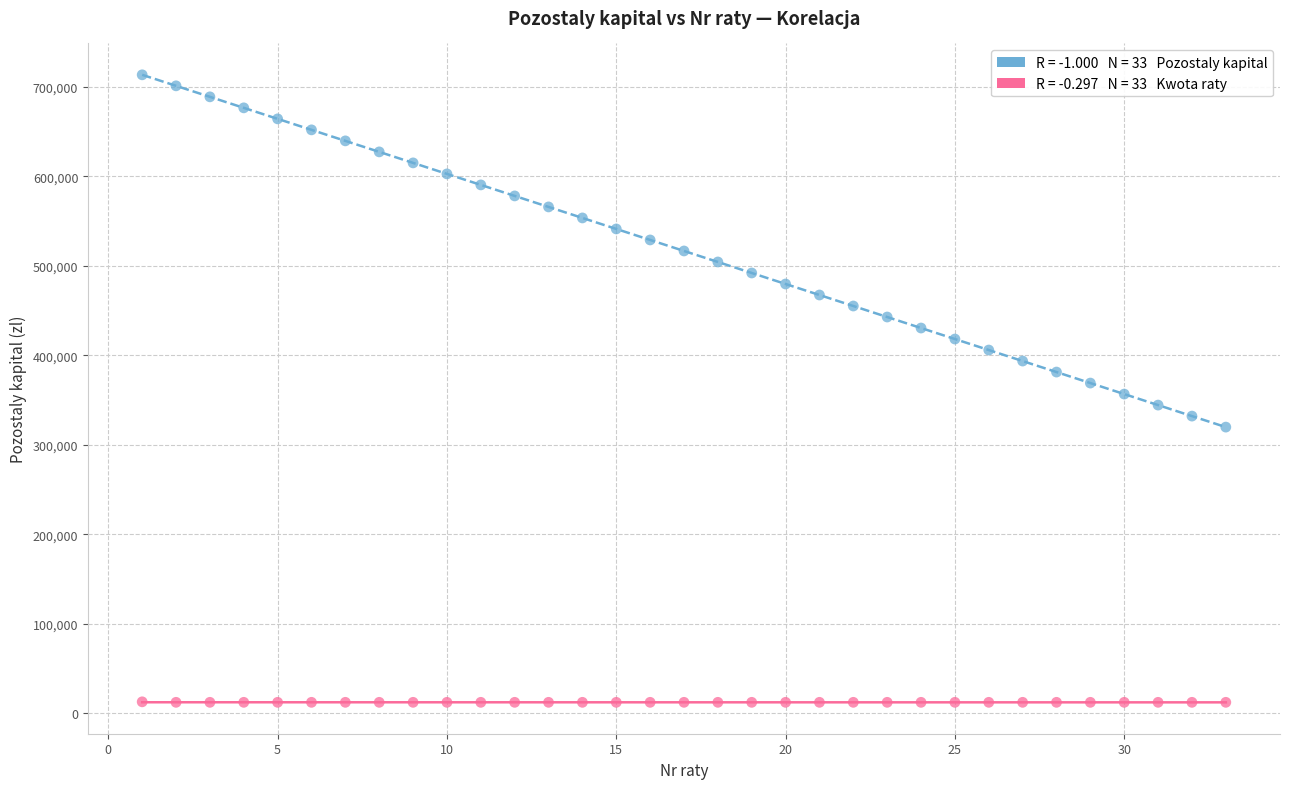

Across all data points, what is the range of X values (max minus min)?

32